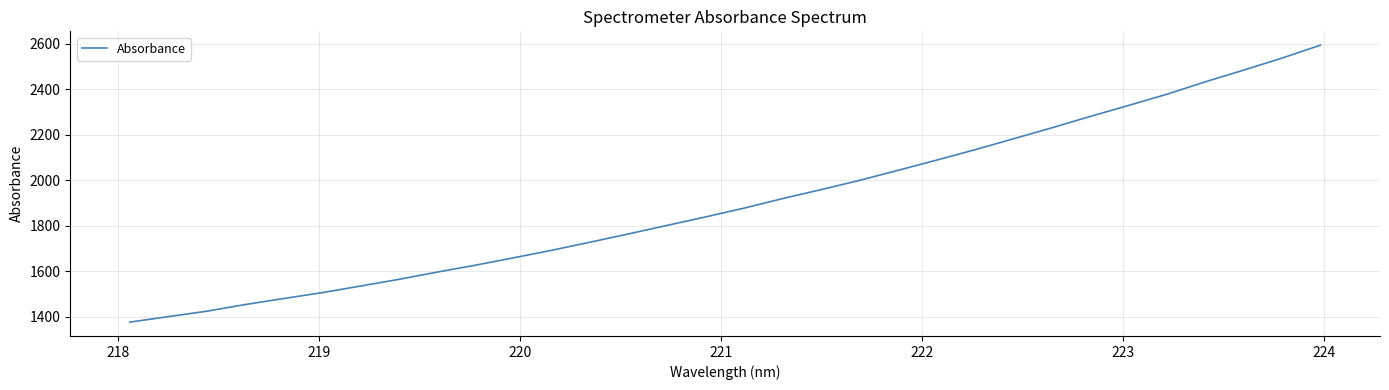

What is the smallest value displayed?

1375.4